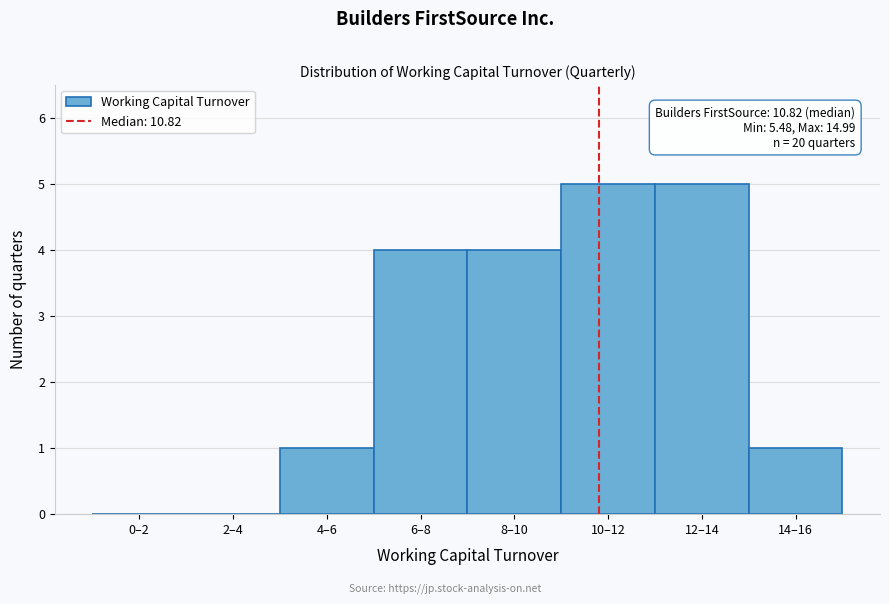

Reading left to right, transcribe all the data shown in this chart.

0–2=0	2–4=0	4–6=1	6–8=4	8–10=4	10–12=5	12–14=5	14–16=1